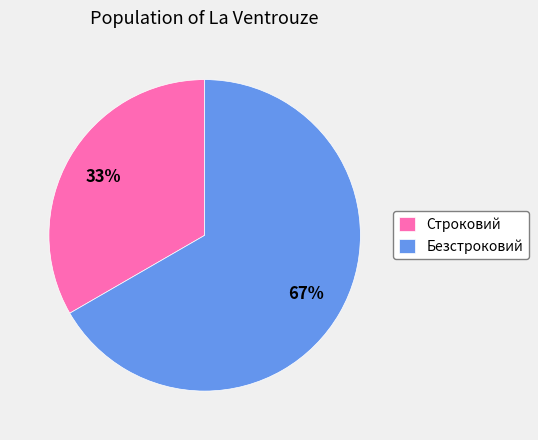

Is it true that Безстроковий is 80% of the pie?

False